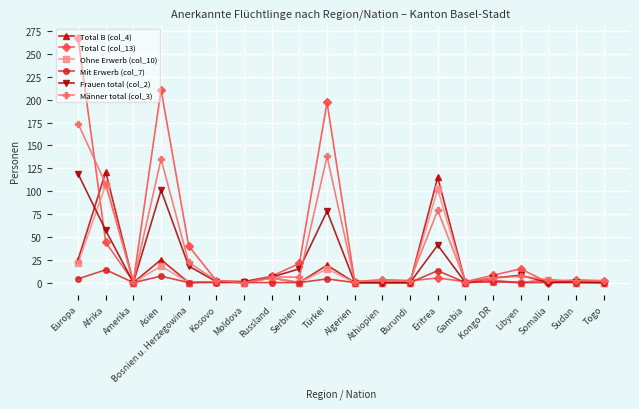

What is the value of the Total C (col_13) point at the 14th from the left?

5